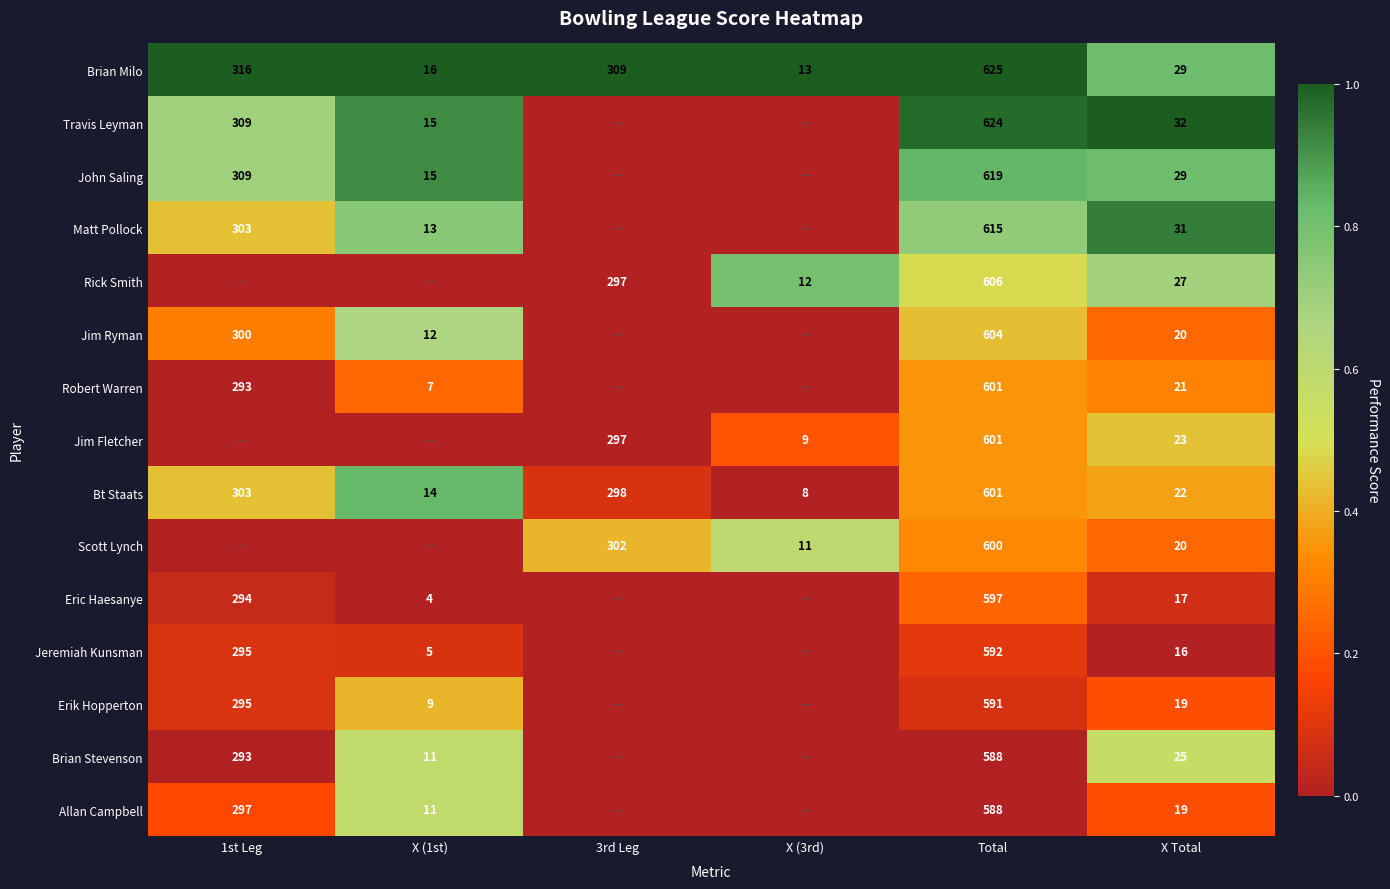

The Jim Fletcher series shows 32 at X Total. True or false?

False